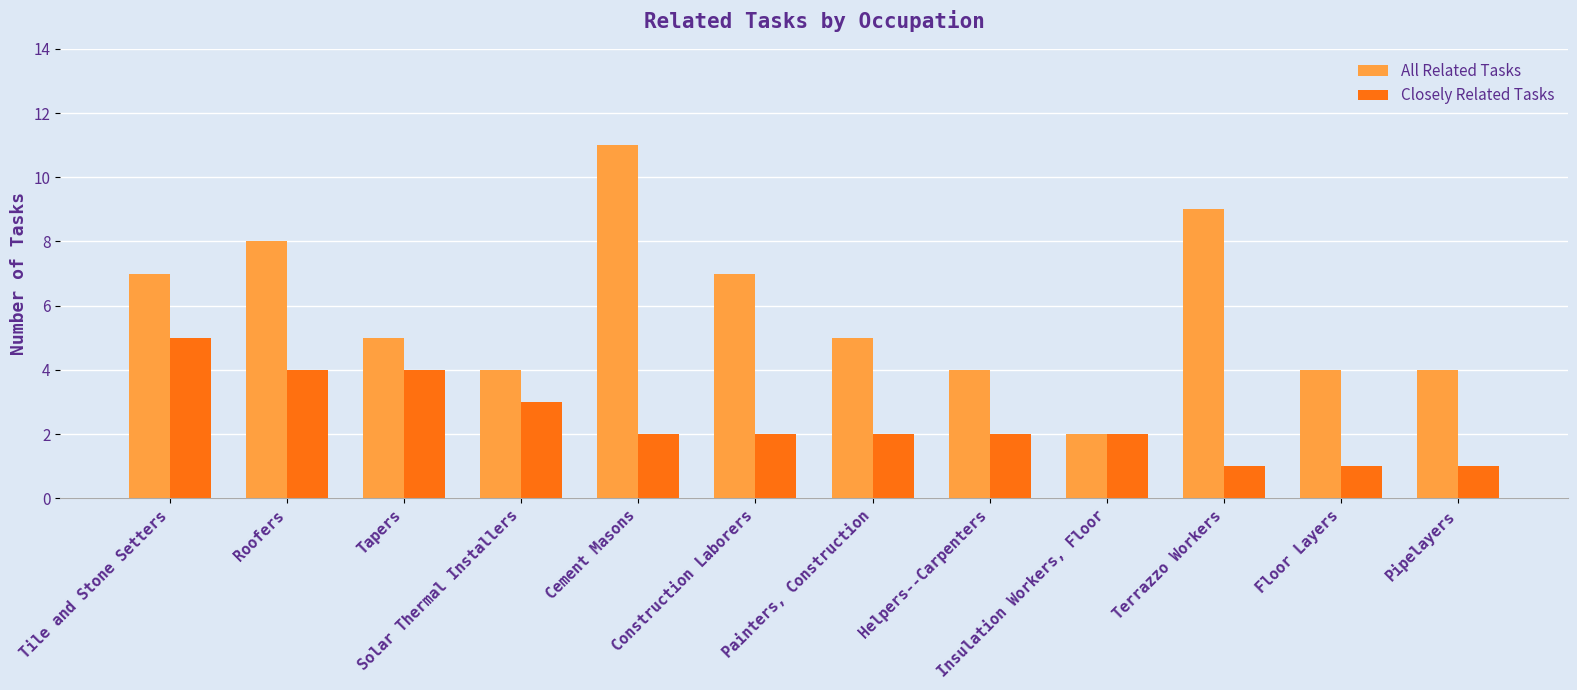

Reading left to right, extract all data points from this chart.

All Related Tasks: 7	8	5	4	11	7	5	4	2	9	4	4
Closely Related Tasks: 5	4	4	3	2	2	2	2	2	1	1	1